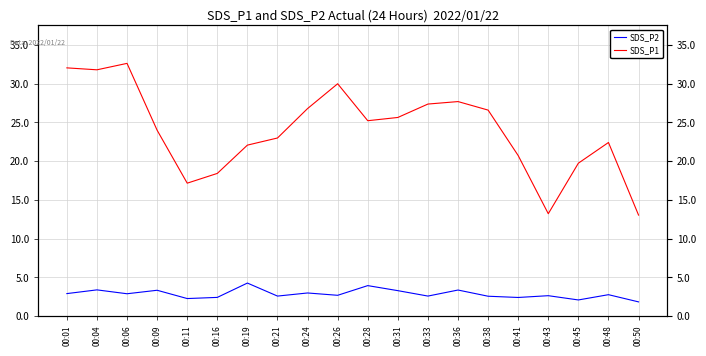

What is the value of the SDS_P2 point at the 6th from the left?

2.4